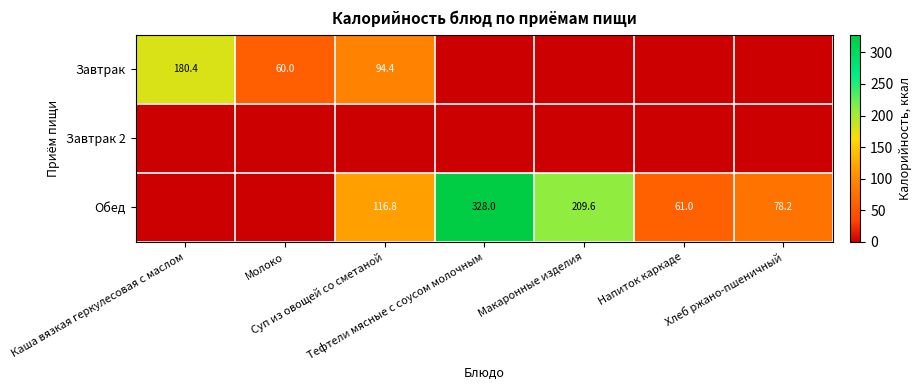

Which series has the widest spread of values?

Обед